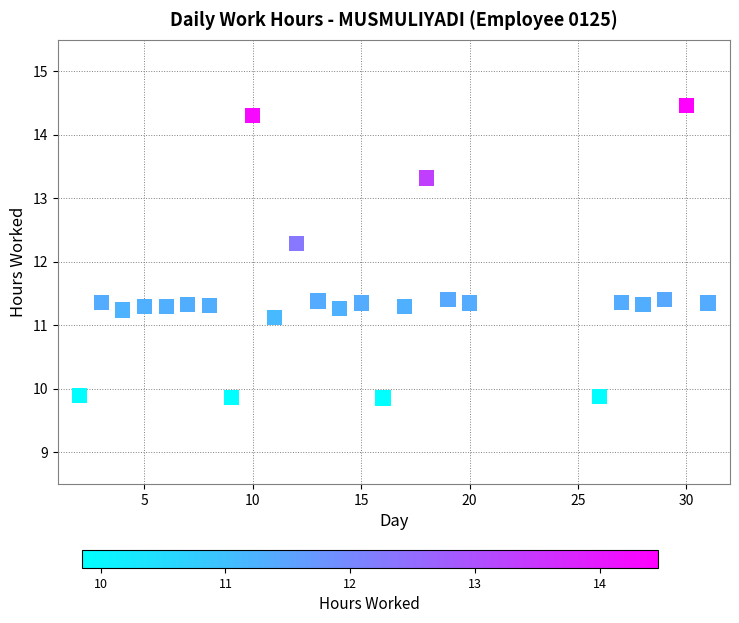

What is the range of X values (max minus min)?

29.0